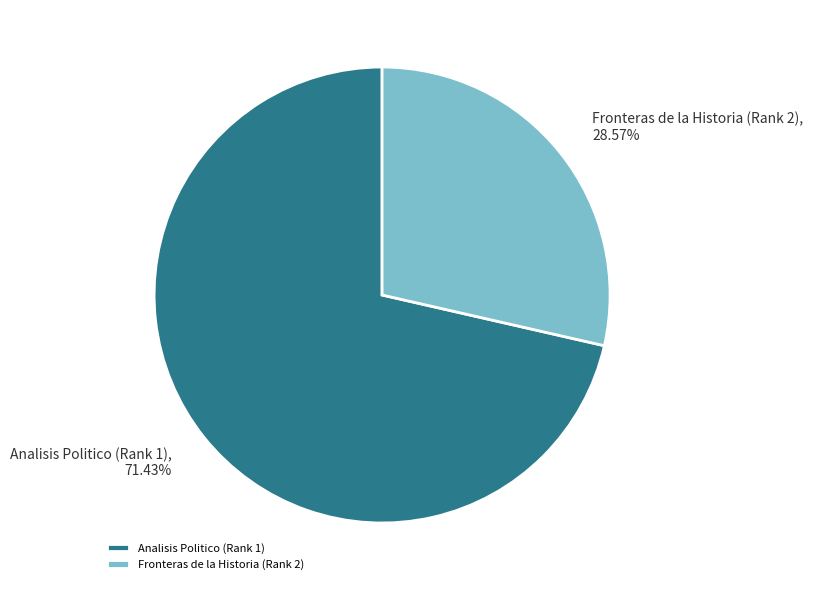

Is there any slice that represents more than half of the pie?

Yes